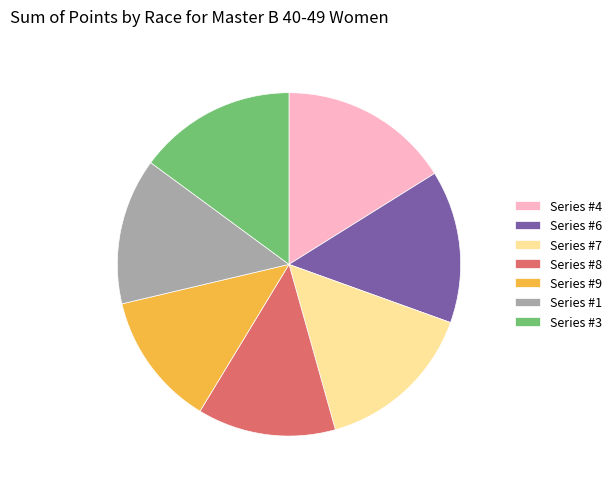

Which category has the biggest portion of the pie?

Series #4